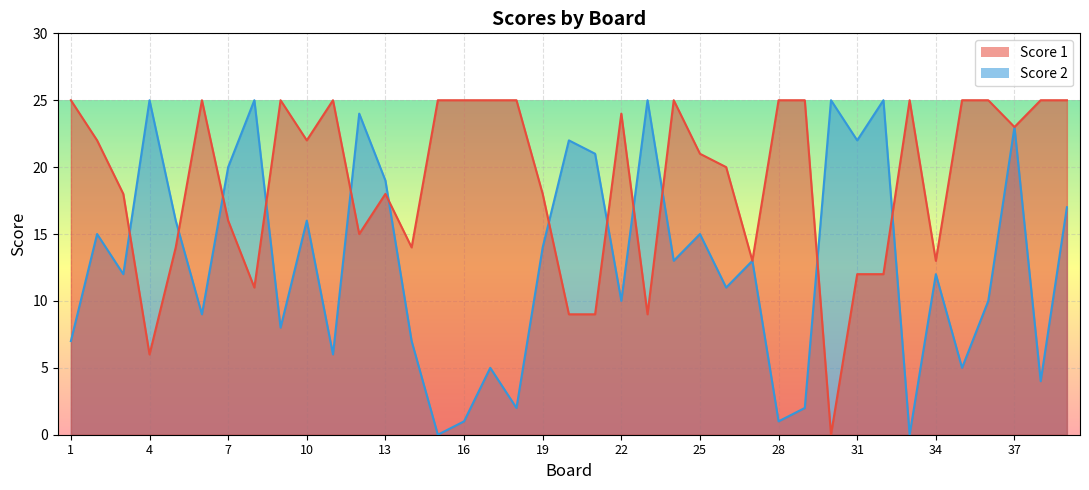

At which category is the sum across all series the highest?

37